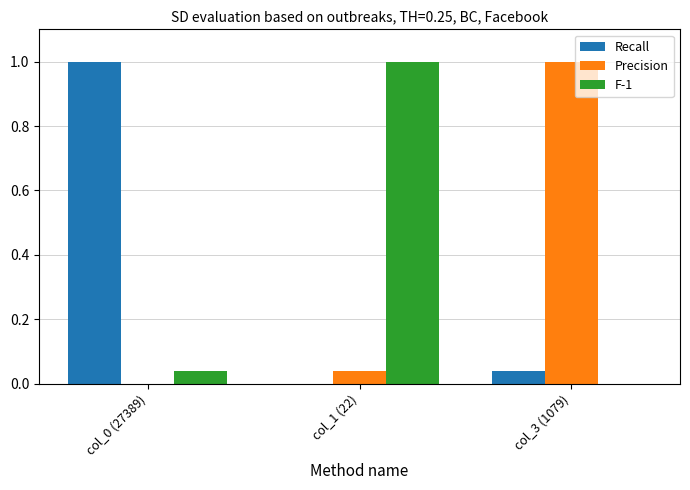

Is the value of Precision at col_0 (27389) greater than the value of F-1 at col_1 (22)?

No